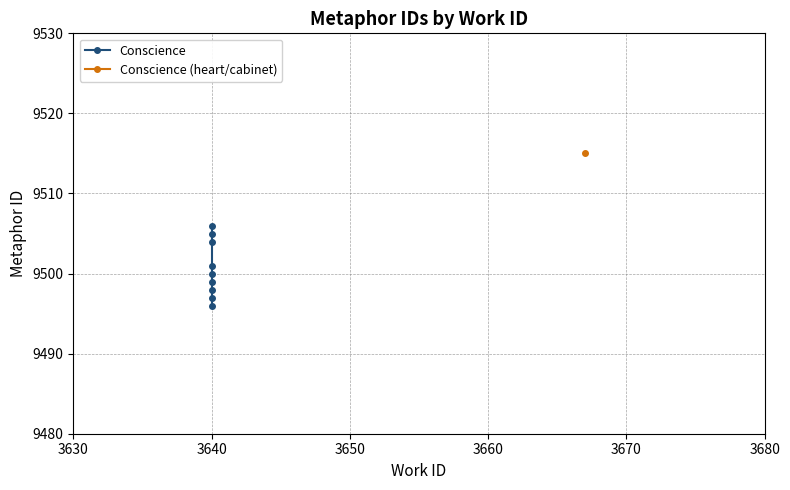

The value at 3640 is 3997. True or false?

False